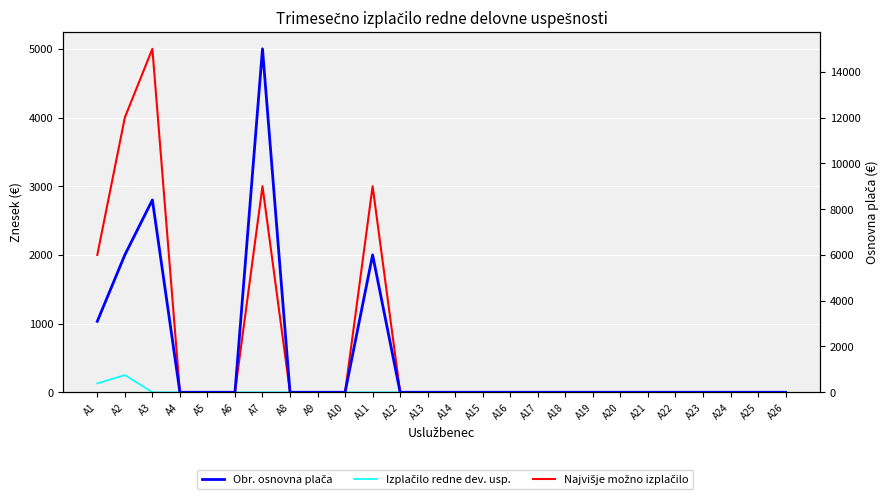

What are all the series names shown in the legend?

Izplačilo redne dev. usp., Najvišje možno izplačilo, Obr. osnovna plača